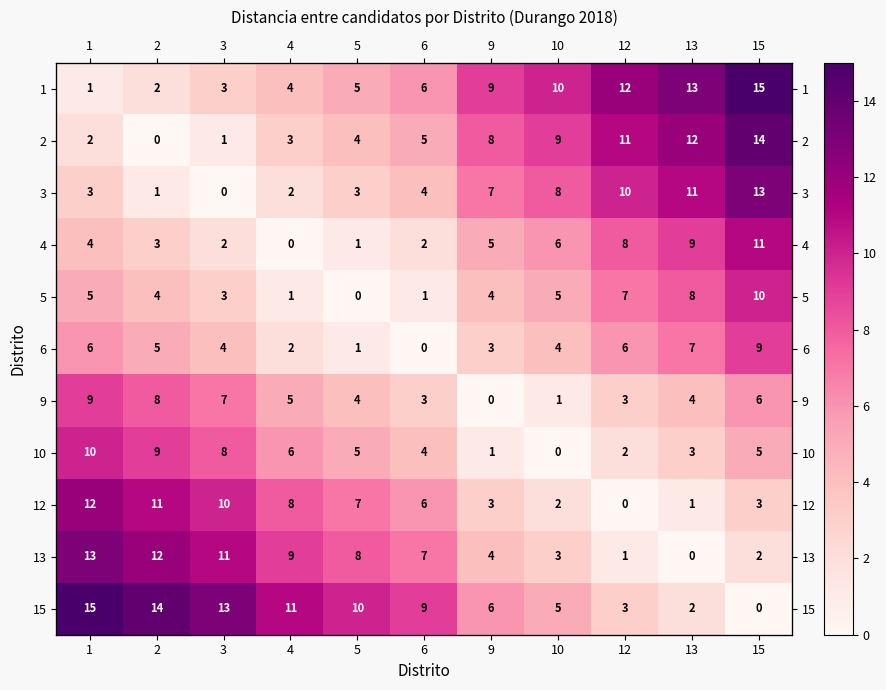

How many data points in 9 are less than 4?

4